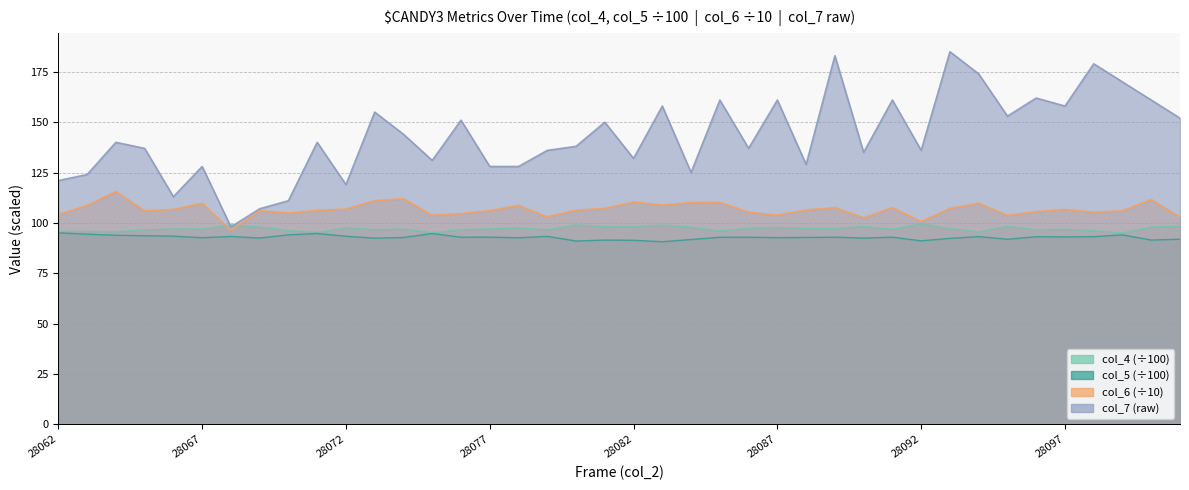

The col_5 series shows 137.3 at 28098. True or false?

False